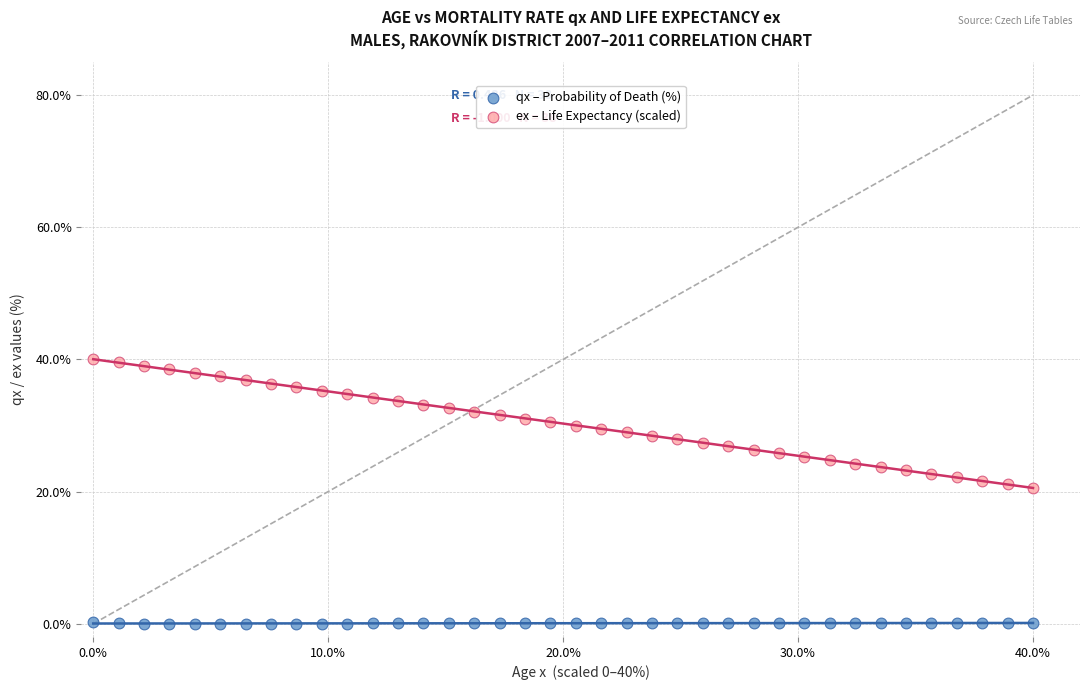

Across all data points, what is the range of Y values (max minus min)?

40.0